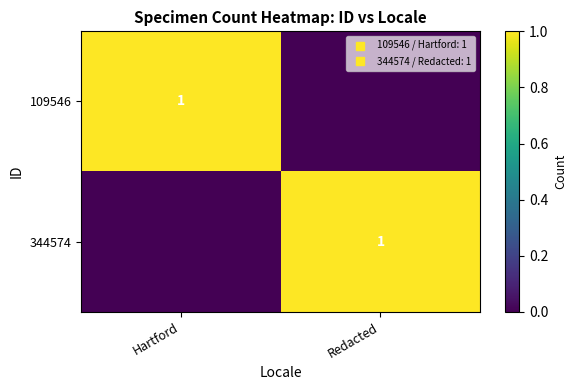

Between Redacted and Hartford, which is larger?

Hartford